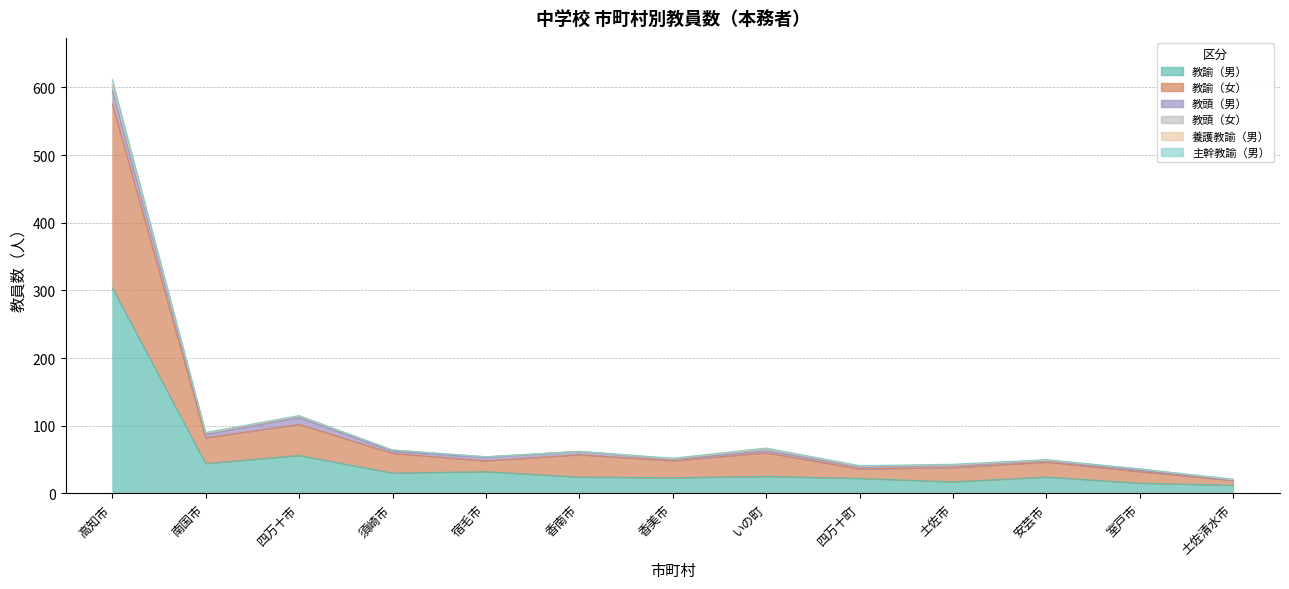

How many distinct data groups are displayed?

6